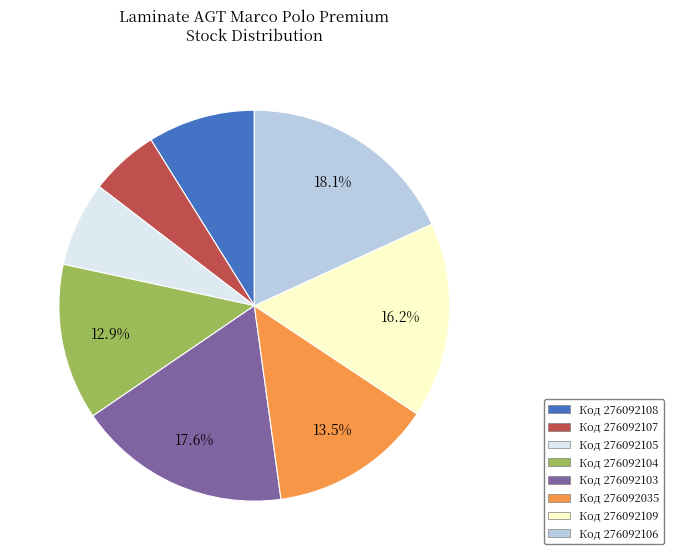

To the nearest percent, what is the difference between the largest and smallest slice percentages?

12%